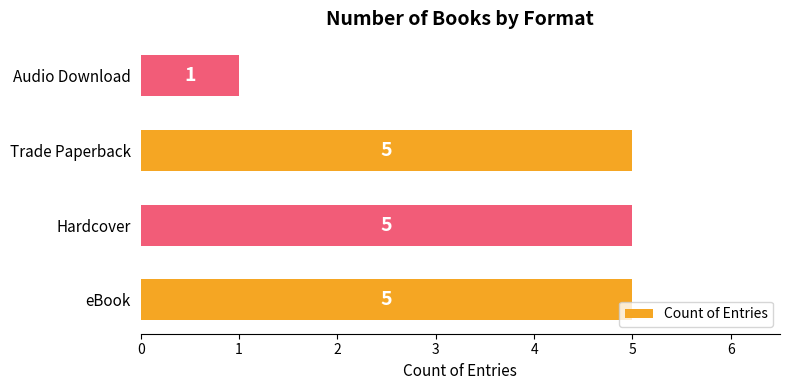

Which category has the lowest value across all series?

Audio Download